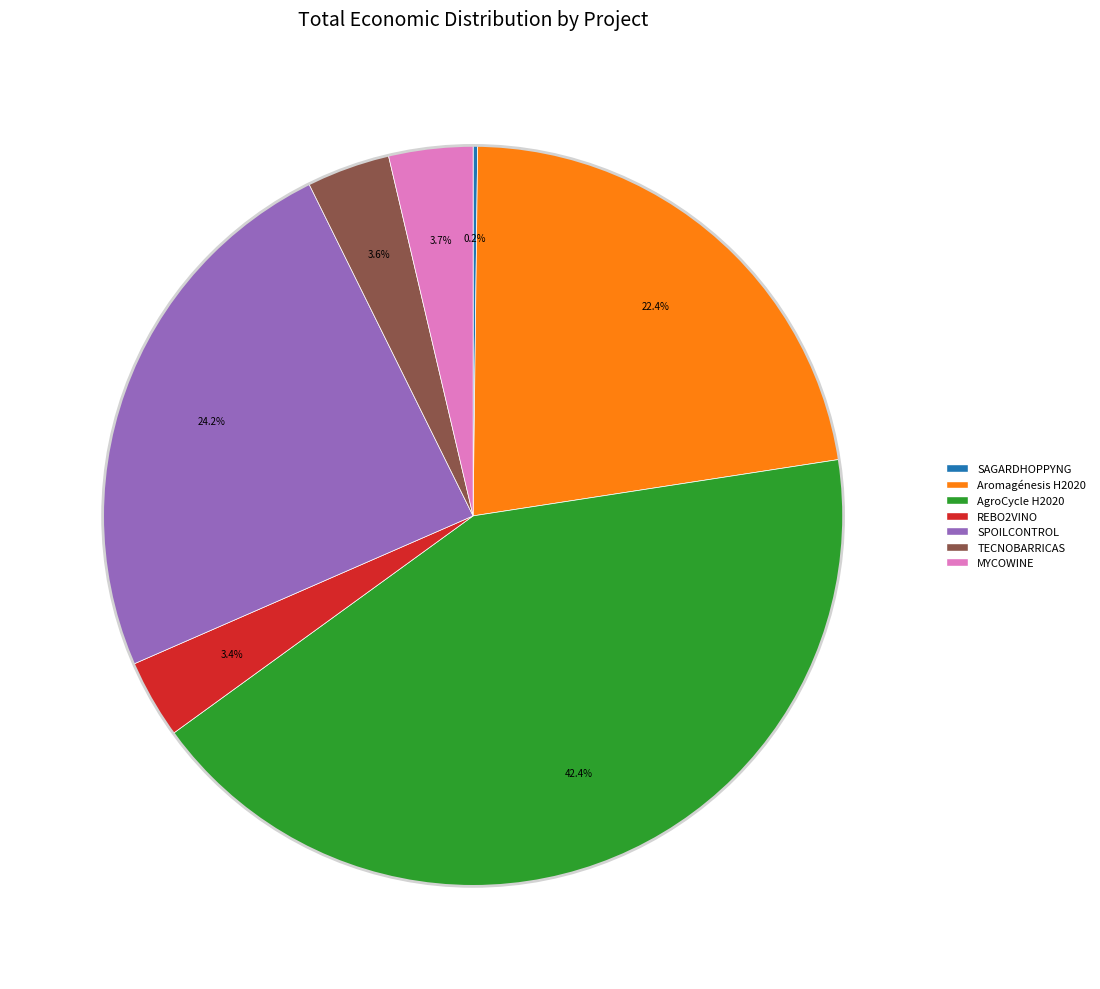

Is the sum of Aromagénesis H2020 and REBO2VINO greater than half?

No